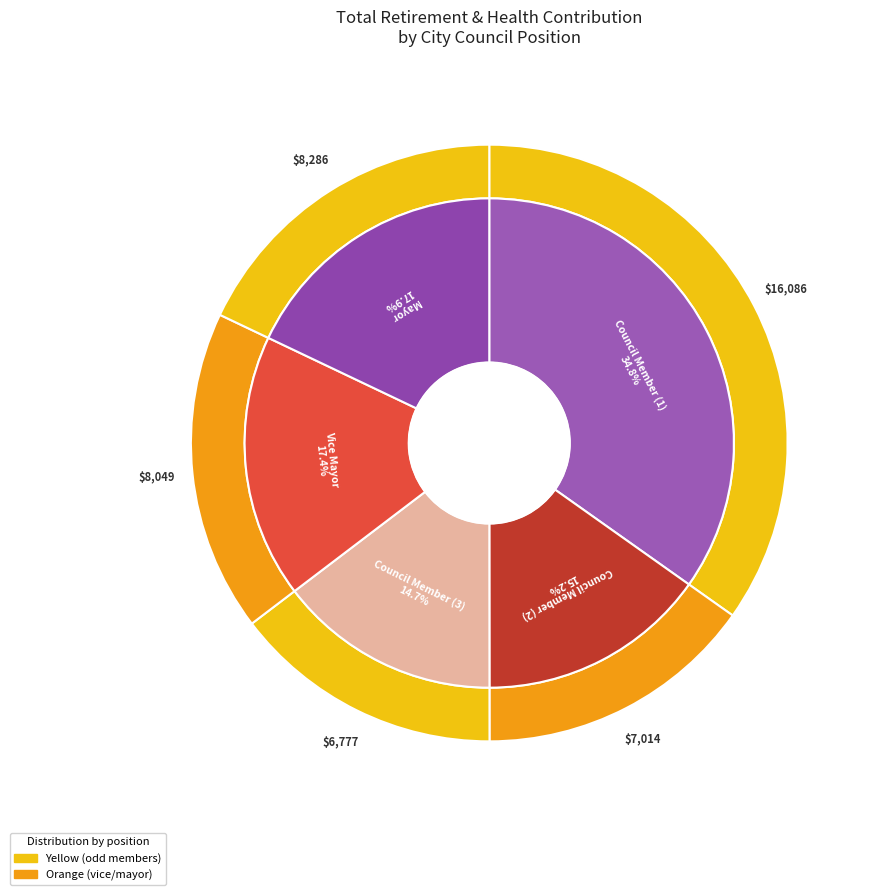

To the nearest percent, what is the difference between the City Council Member and City Council Member-Mayor slice percentages?

3%